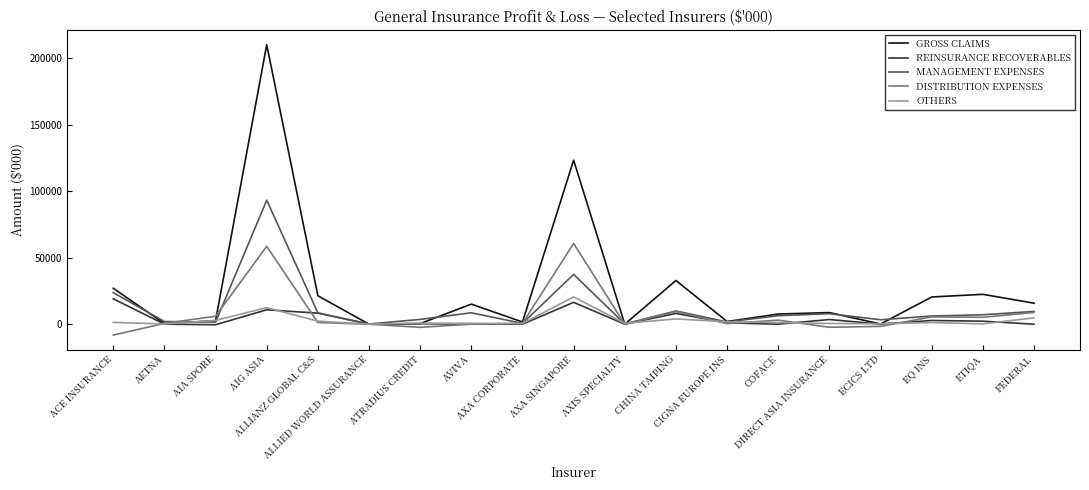

How many lines are shown in the chart?

5